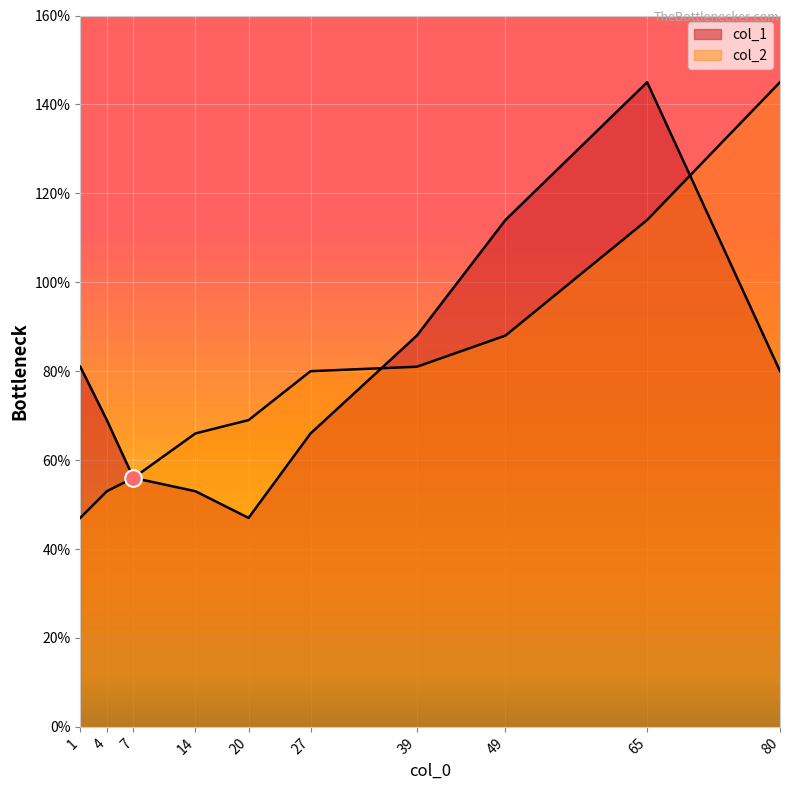

At which label does col_2 first exceed 80?

39